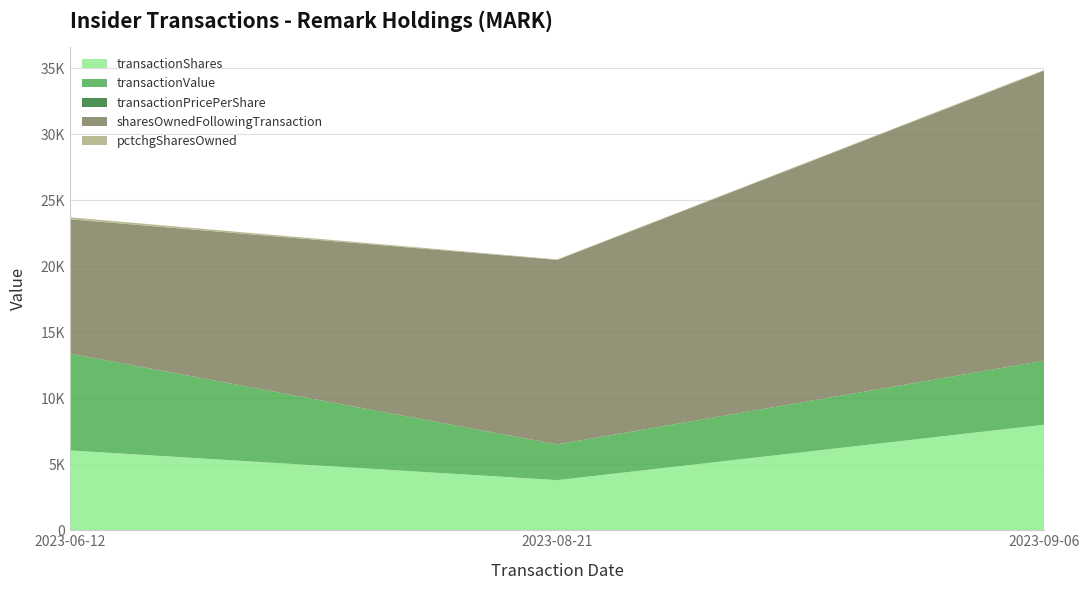

Reading right to left, extract all data points from this chart.

transactionShares: 8000.0	3800.0	6050.0
transactionValue: 4851.0	2708.0	7336.0
transactionPricePerShare: 0.6	0.7	1.2
sharesOwnedFollowingTransaction: 21982.0	13982.0	10182.0
pctchgSharesOwned: 57.0	37.0	146.0